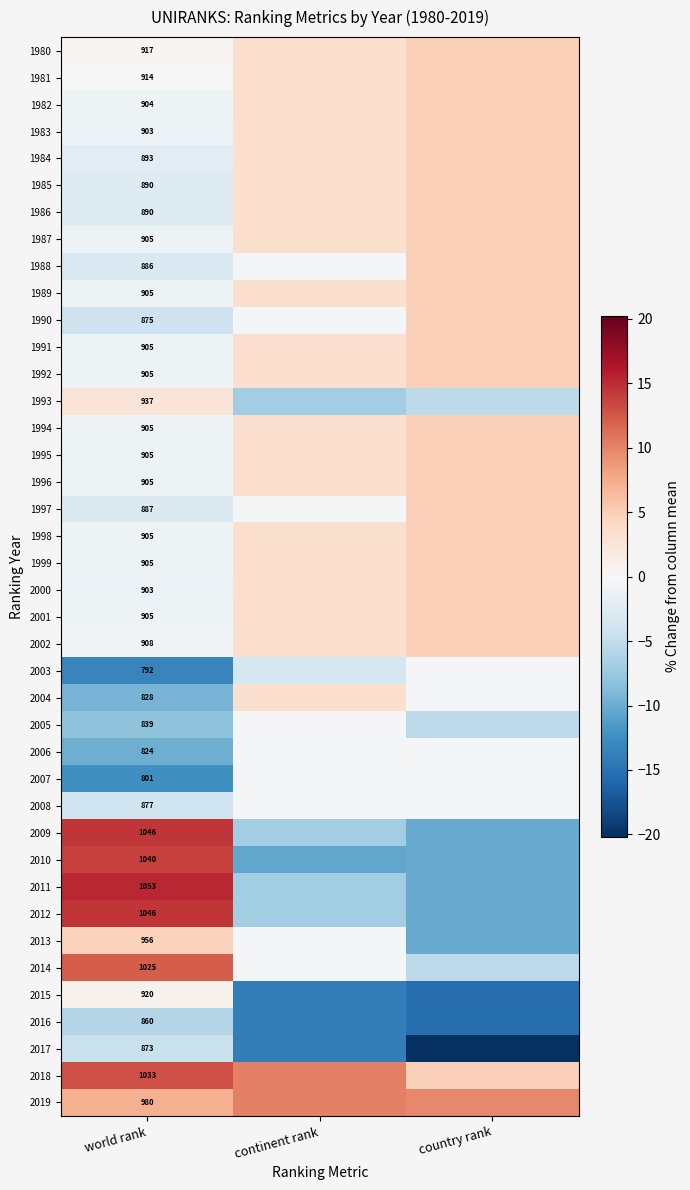

Which category has the highest value across all series?

world rank